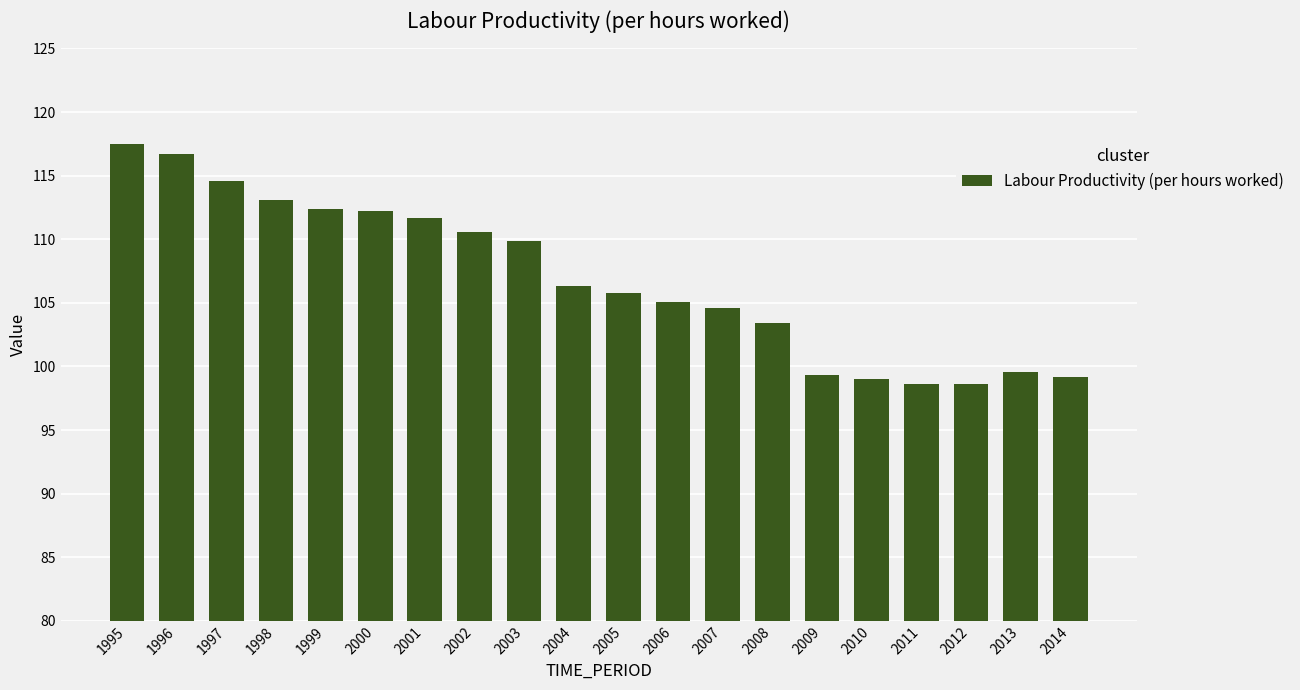

What is the change in value from 2000 to 2007?

-7.6